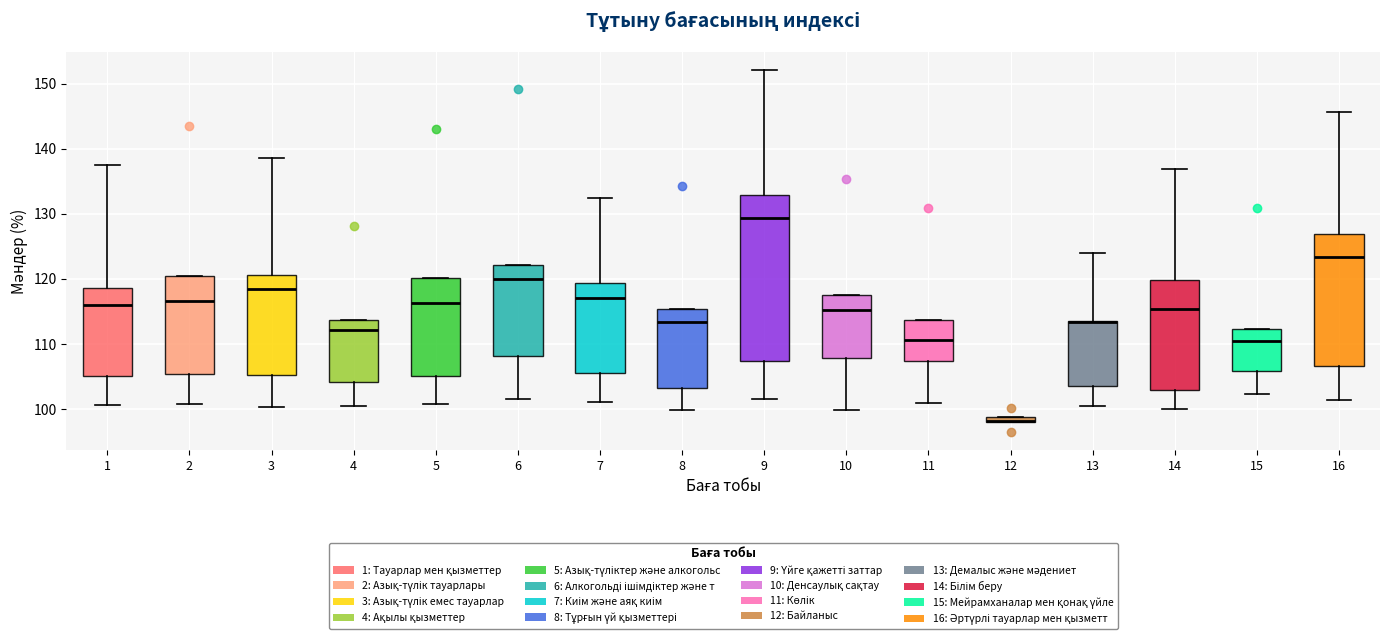

Where is the lower edge of the box at x = 10 on the y-axis? The values are not printed on the chart, so give them approximately, as read against the axis.

108